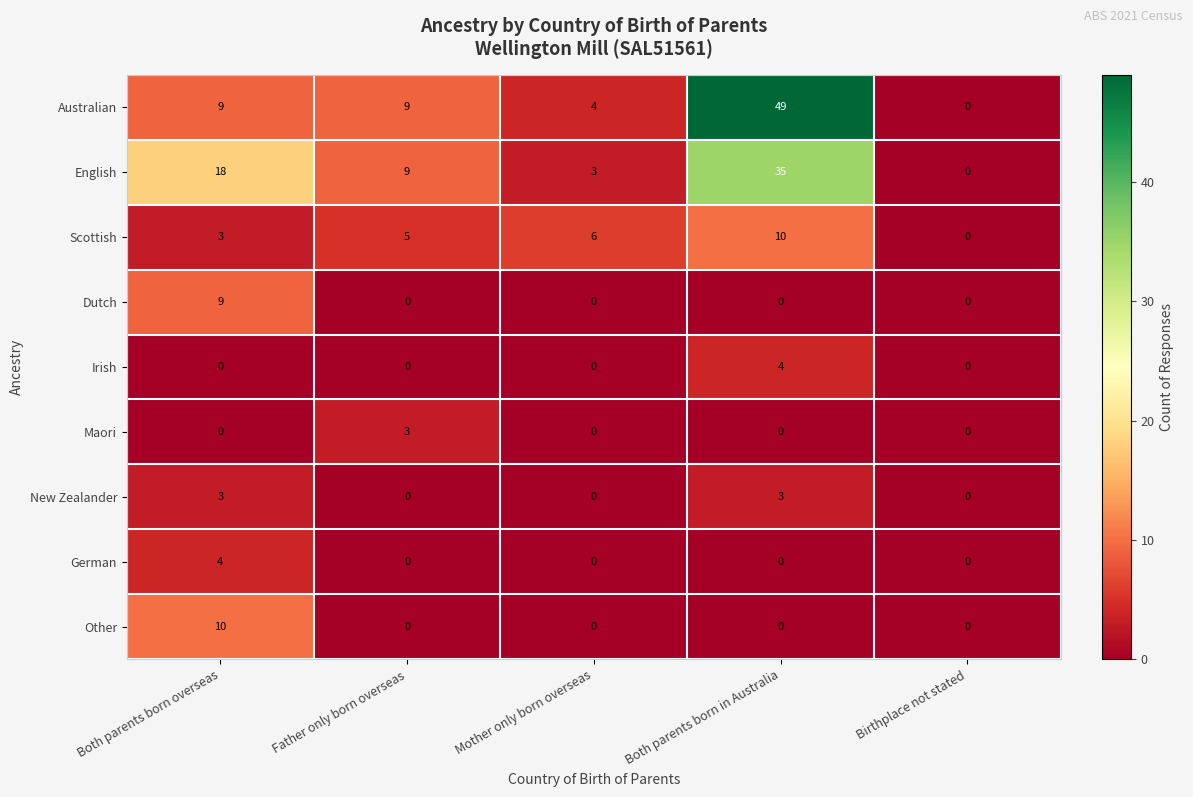

Where does the English series first go above 9?

Both parents born overseas